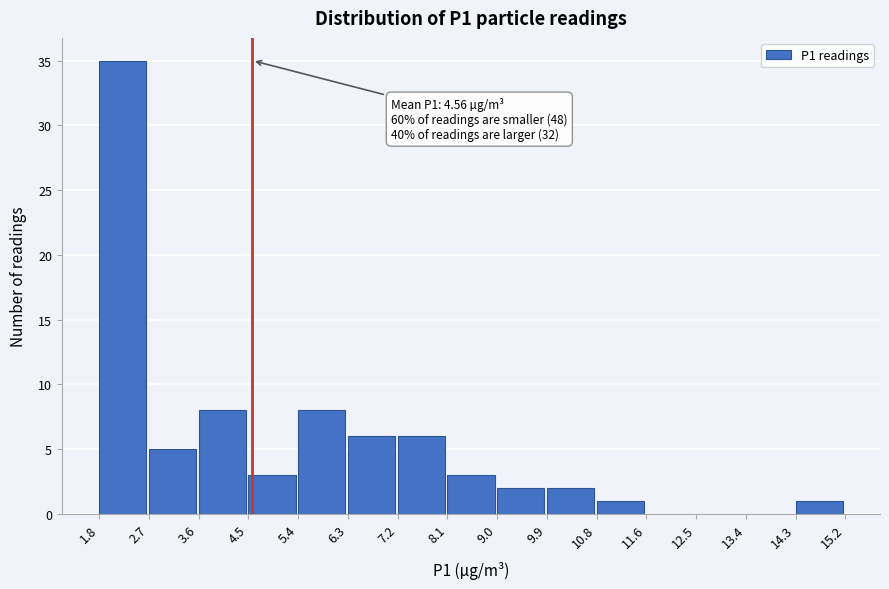

Over which range of the x-axis is the bar tallest?

1.8 to 2.7